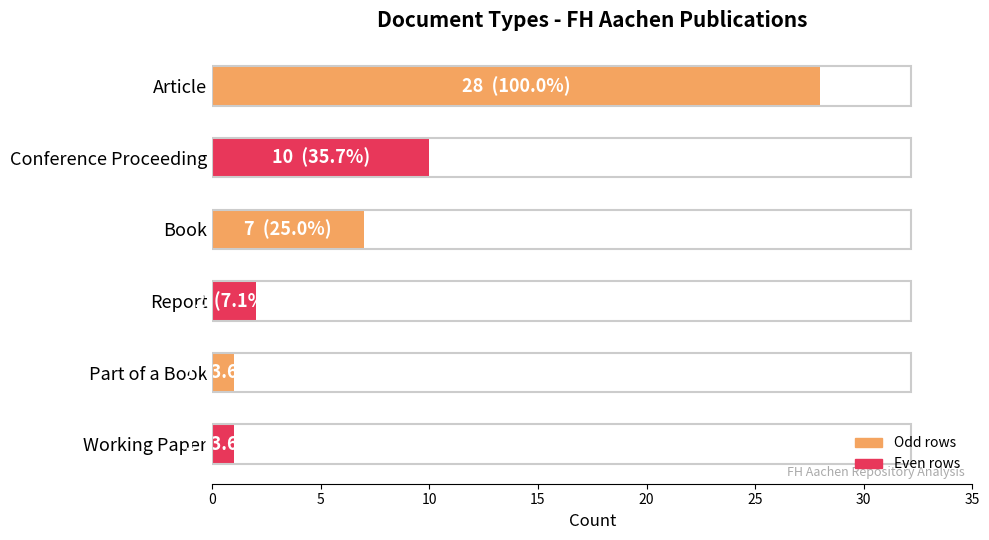

The value at Report is 2. True or false?

True